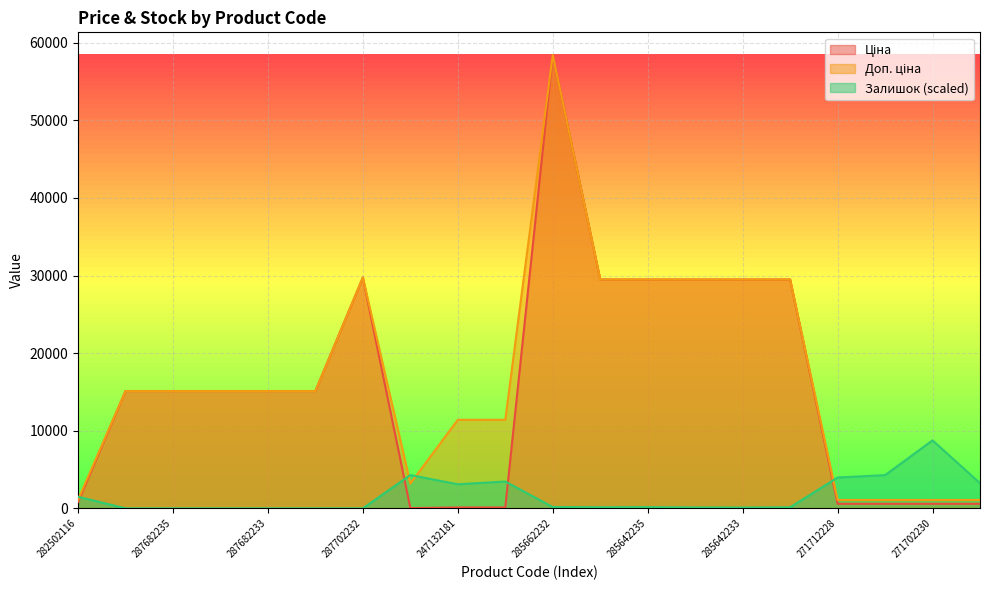

Is it true that Доп. ціна equals 1081.7 at 271712228?

True